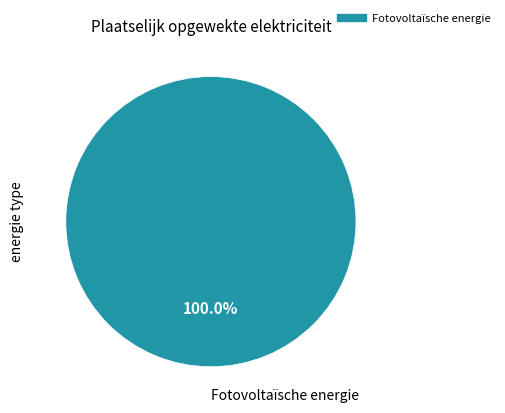

Count the number of slices in the pie.

1